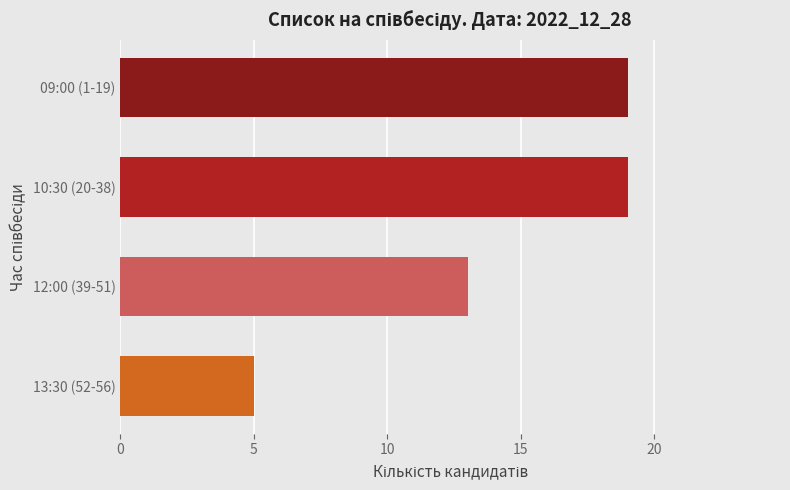

Is it true that the value at 12:00 (39-51) is 9?

False